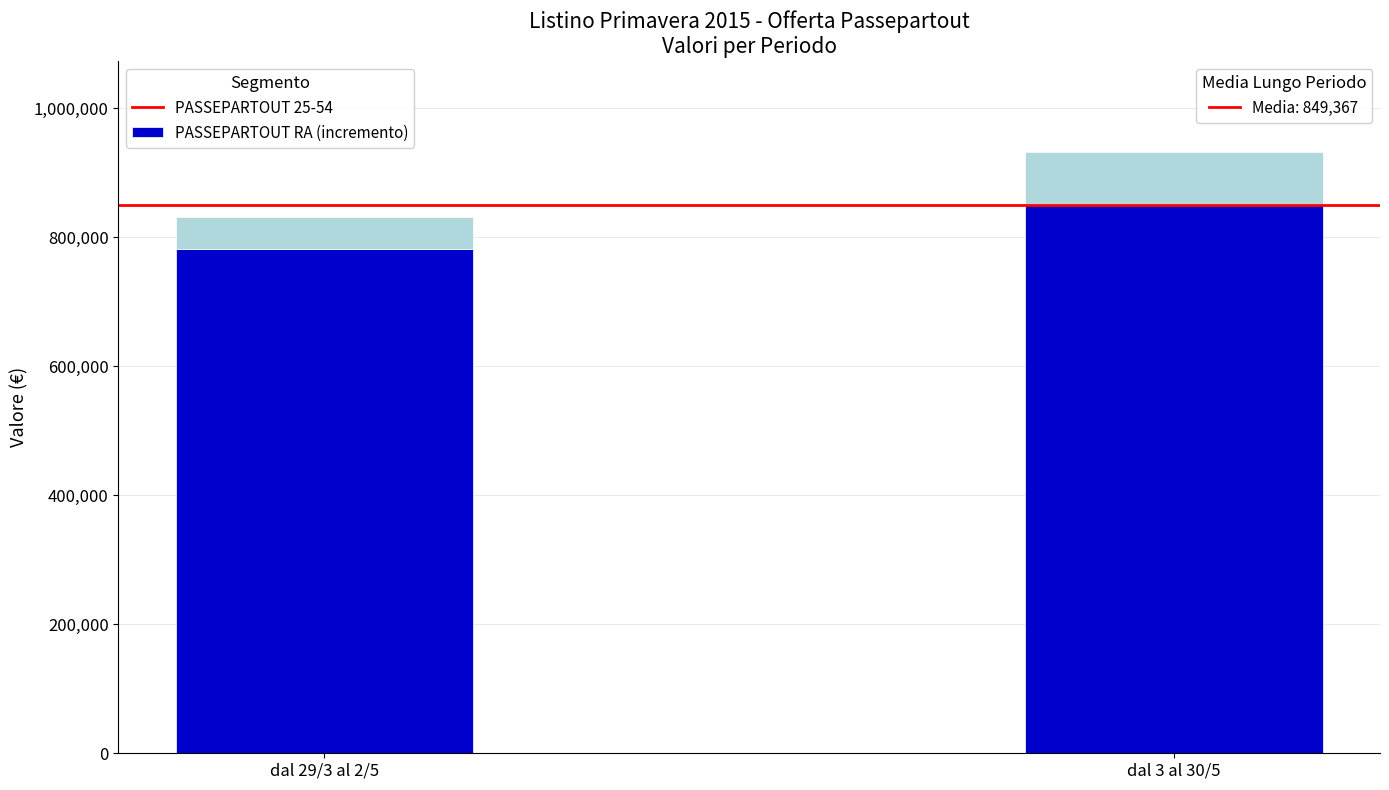

What is the total value across all series at dal 29/3 al 2/5?

831655